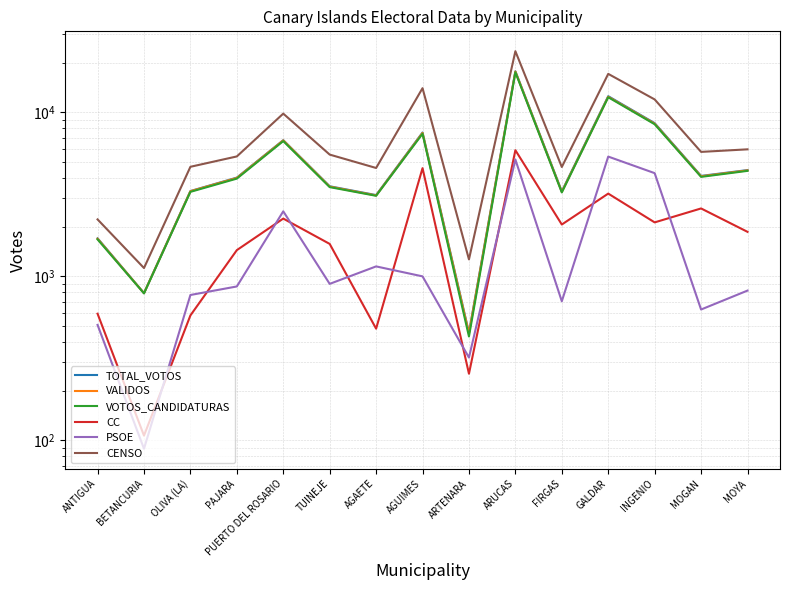

How many lines are shown in the chart?

6